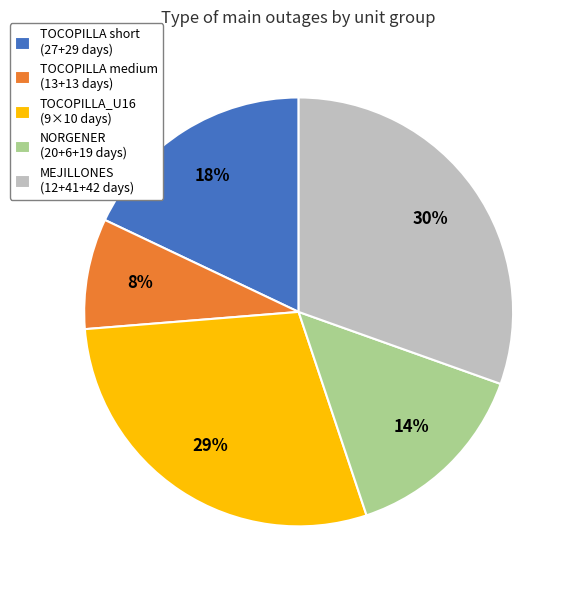

To the nearest percent, what portion does TOCOPILLA medium (13+13 days) represent?

8%